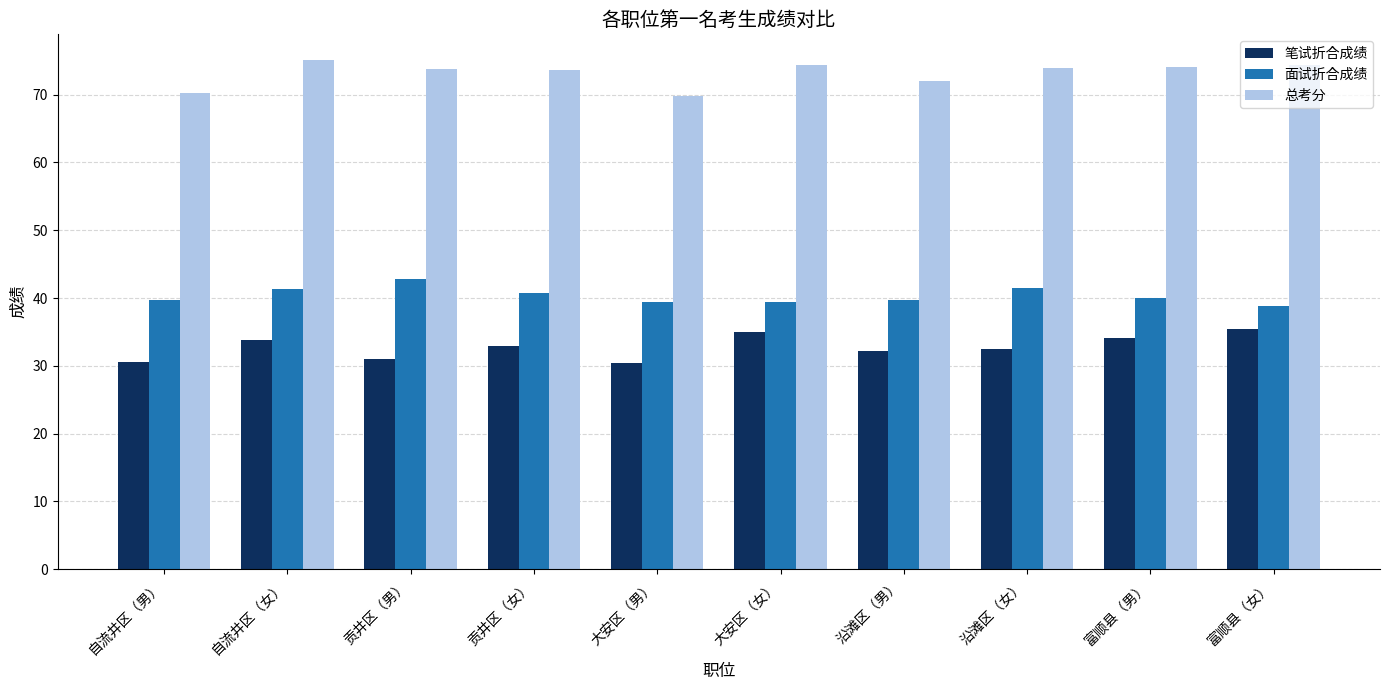

Which series has the largest total across all categories?

总考分